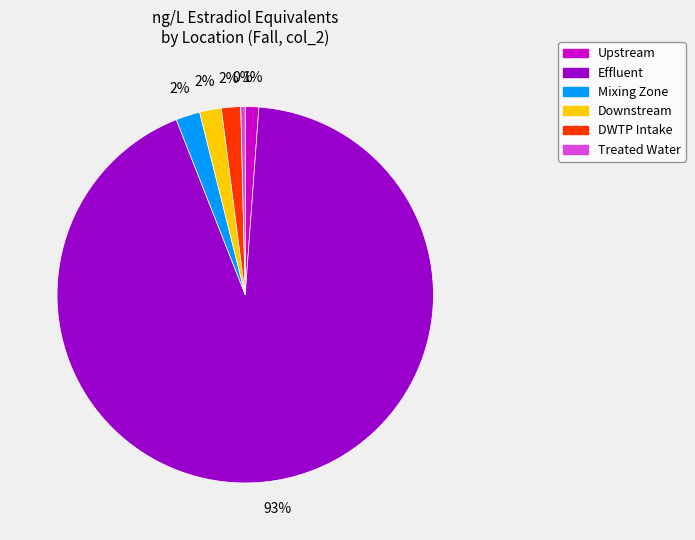

To the nearest percent, what portion does Mixing Zone represent?

2%